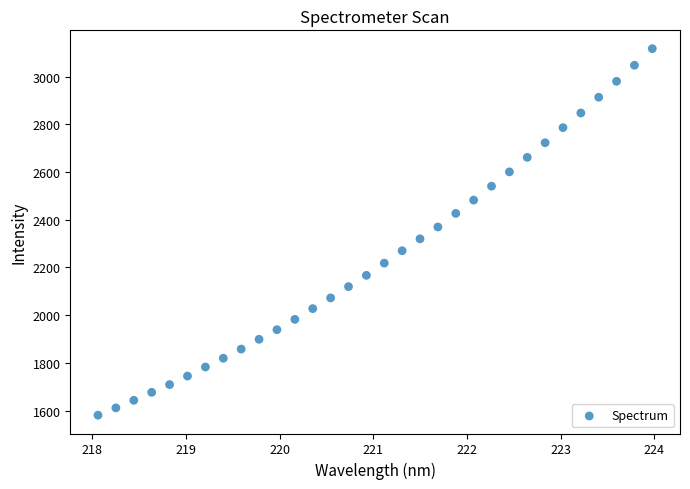

What is the range of Y values (max minus min)?

1536.6